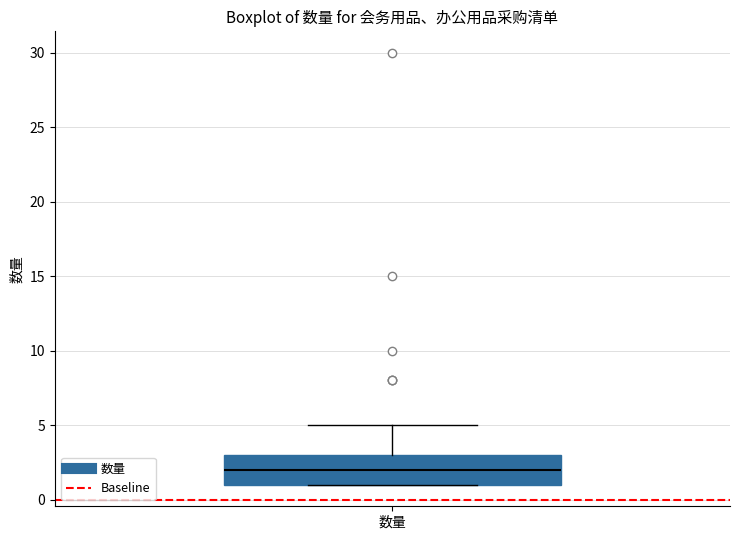

Where does the upper whisker of the box for 数量 end on the y-axis? The values are not printed on the chart, so give them approximately, as read against the axis.

5